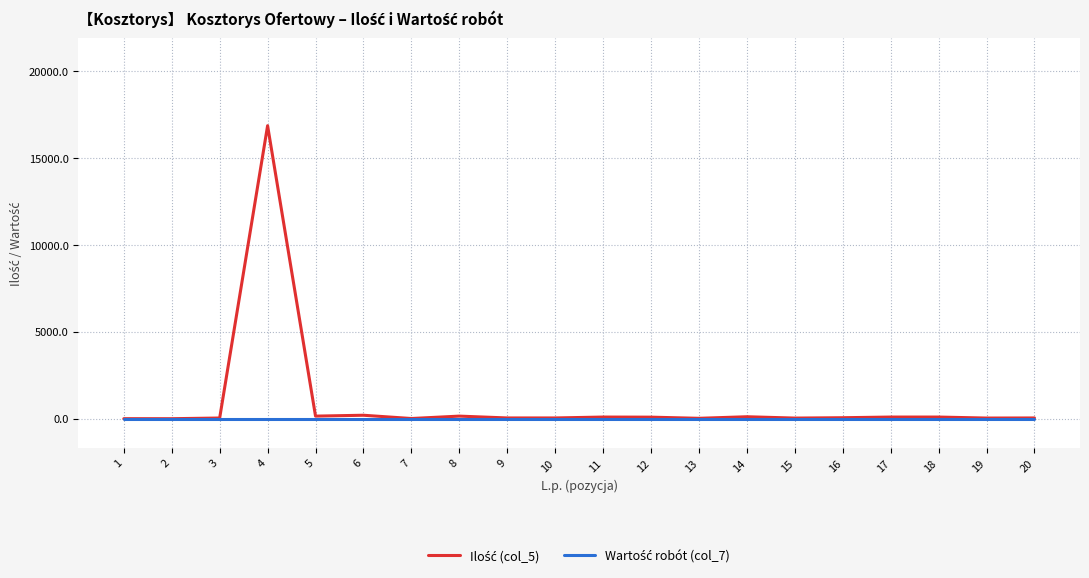

At which category is the sum across all series the highest?

4